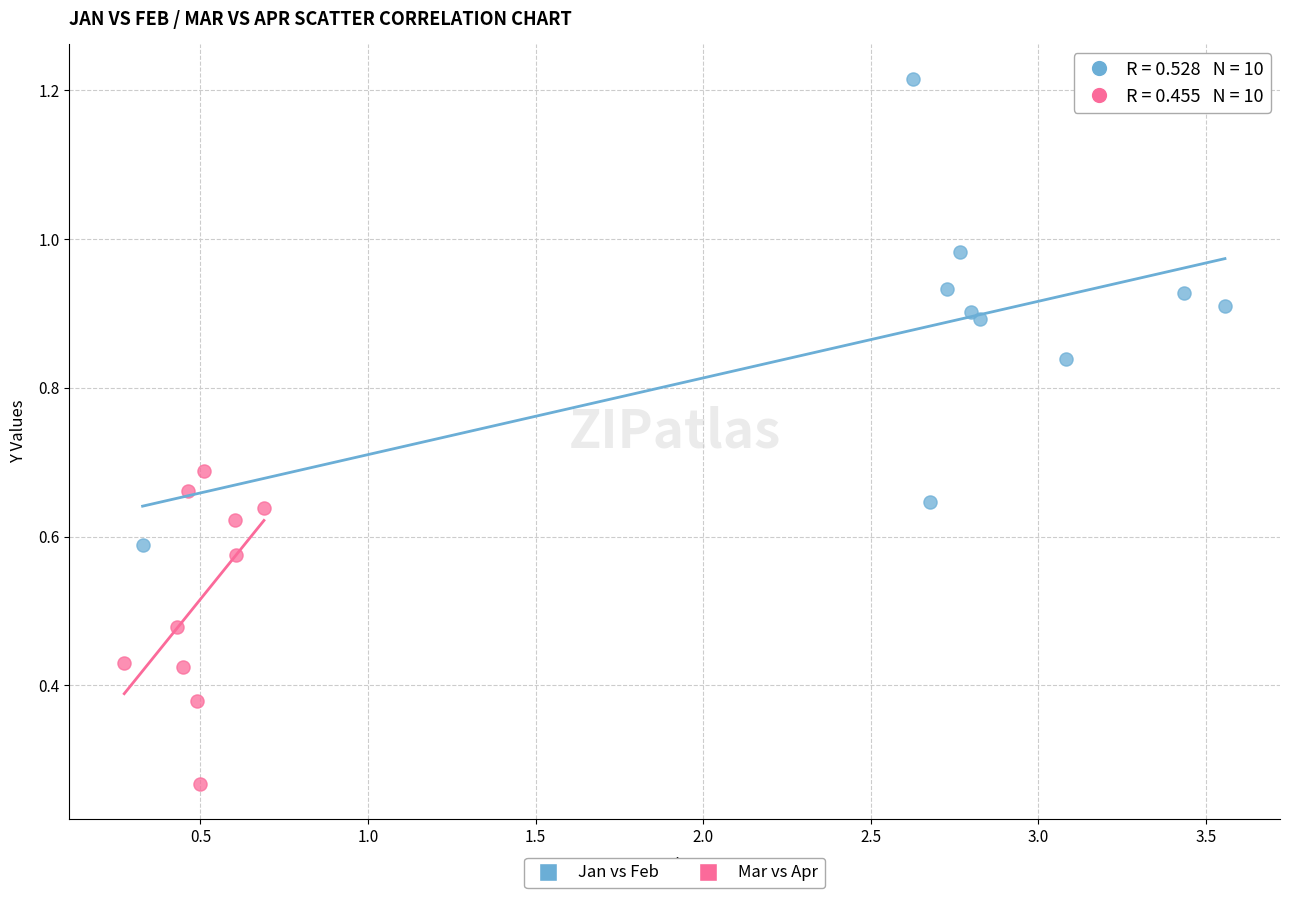

Which series contains the highest Y value?

Jan vs Feb